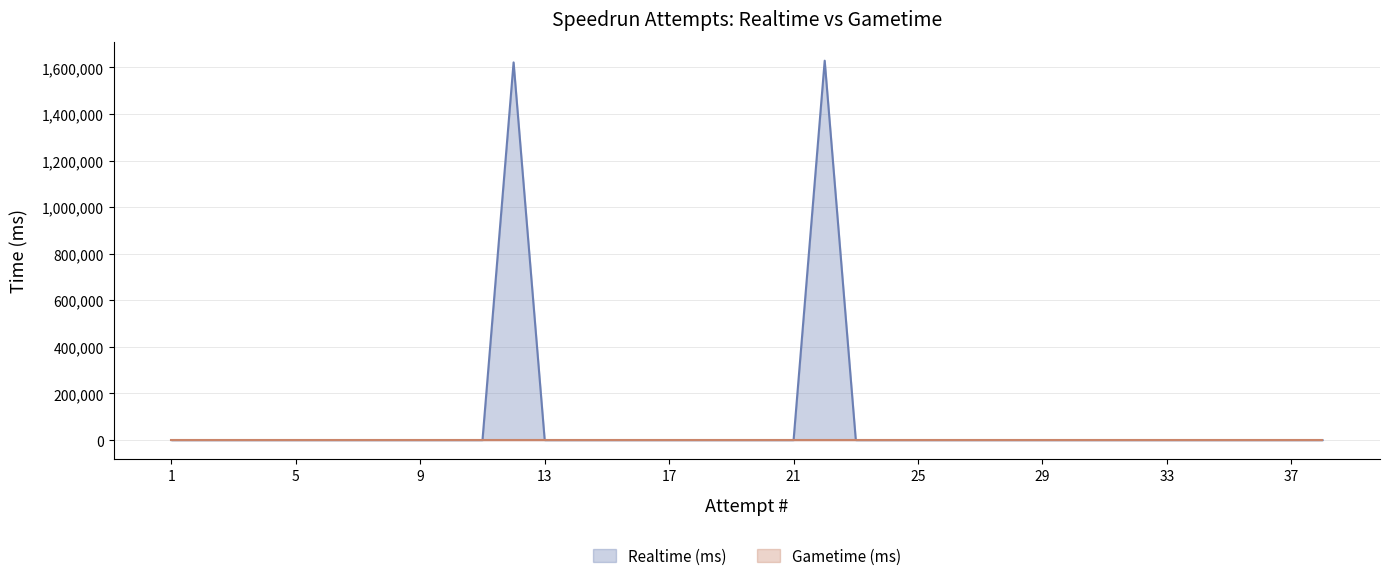

Reading left to right, extract all data points from this chart.

0	0	0	0	0	0	0	0	0	0	0	1621252	0	0	0	0	0	0	0	0	0	1628671	0	0	0	0	0	0	0	0	0	0	0	0	0	0	0	0